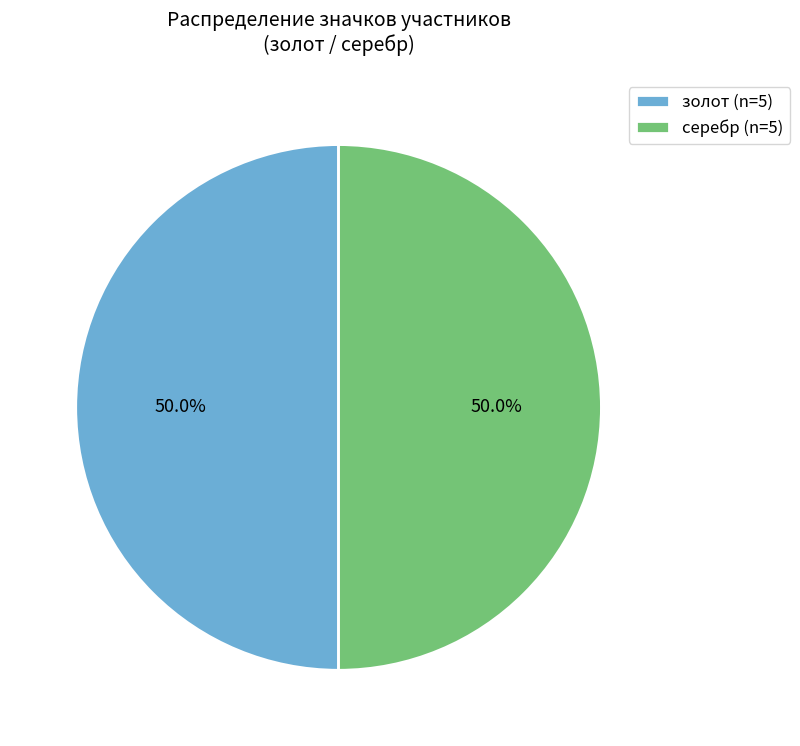

To the nearest percent, what percentage of the pie is серебр?

50%